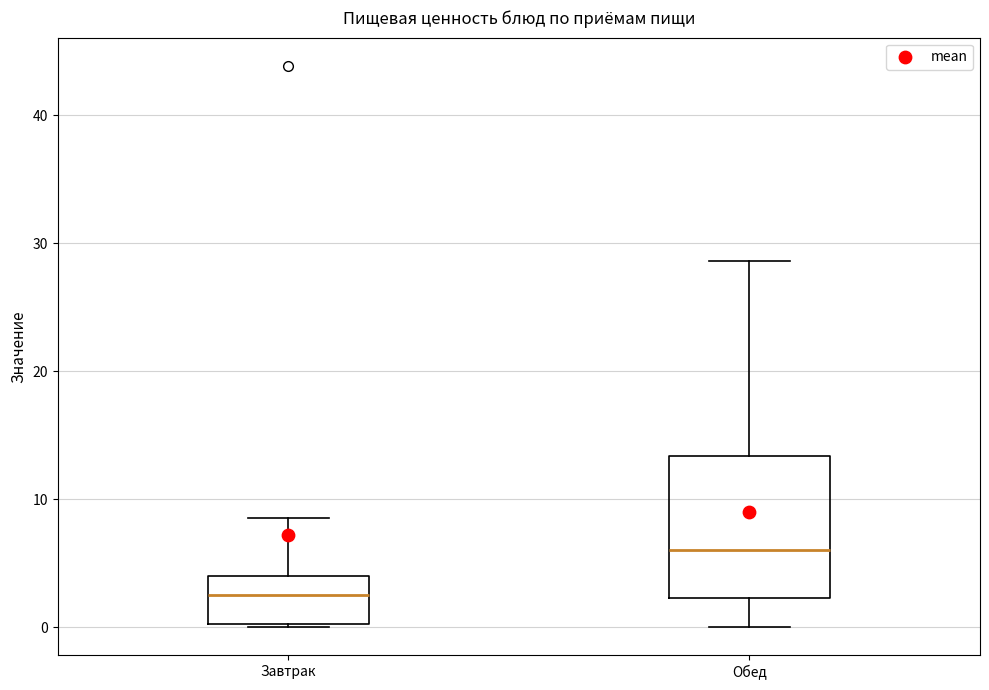

Comparing the boxes themselves (not the whiskers), which one is the tallest?

Обед